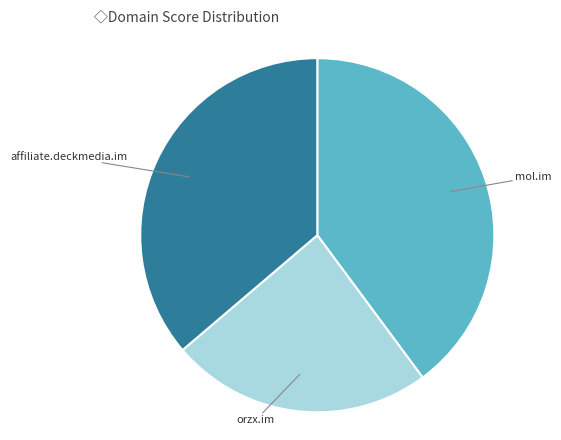

Do mol.im and orzx.im together represent more than half of the pie?

Yes